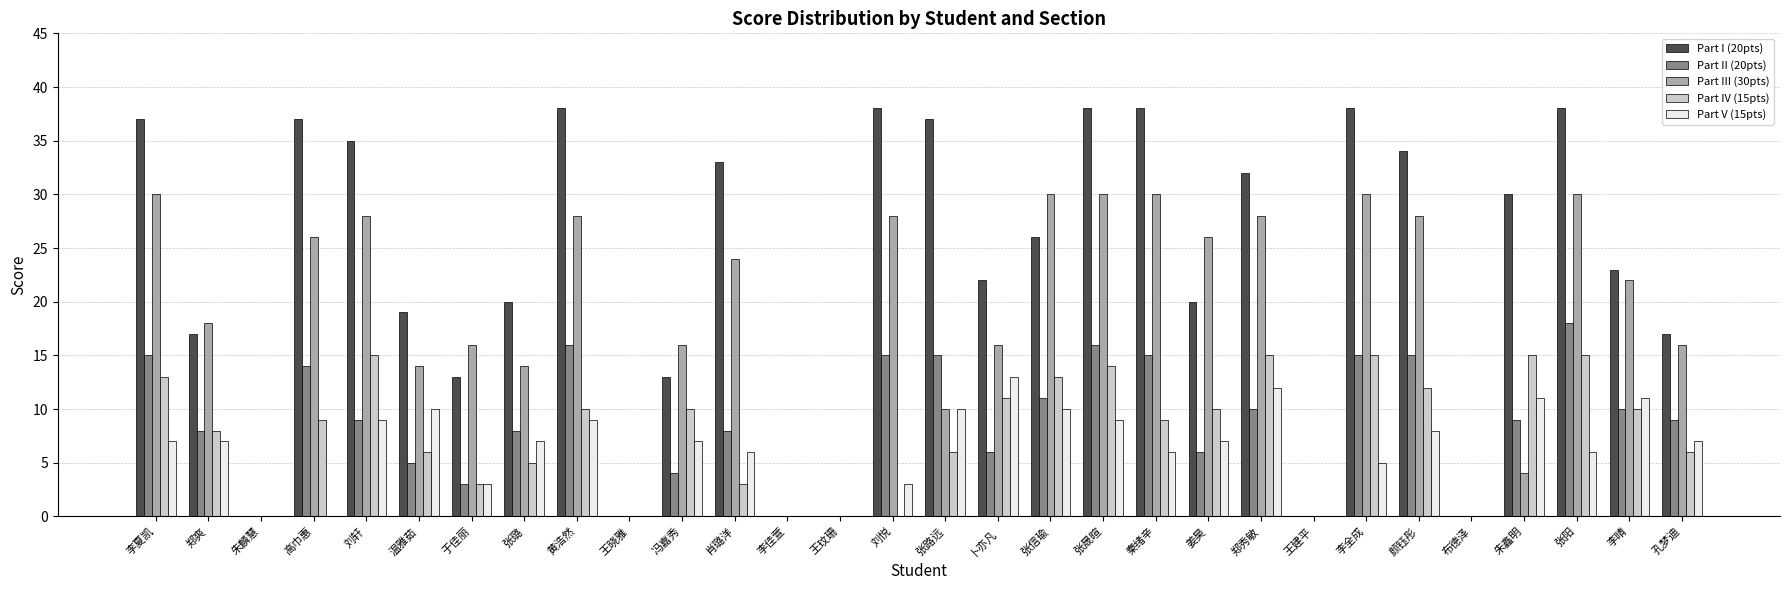

Is it true that Part III (30pts) equals 10 at 郑秀敏?

False